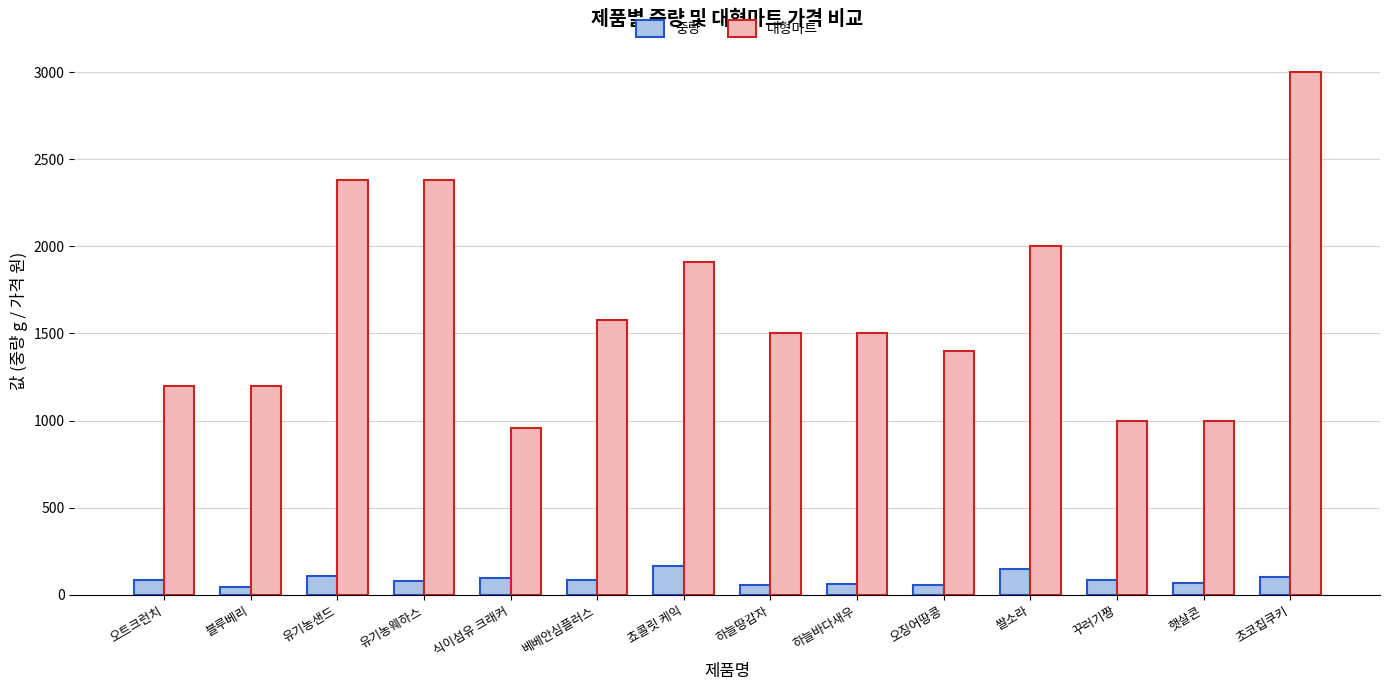

Rank the series by their maximum value, from lowest to highest.

중량, 대형마트